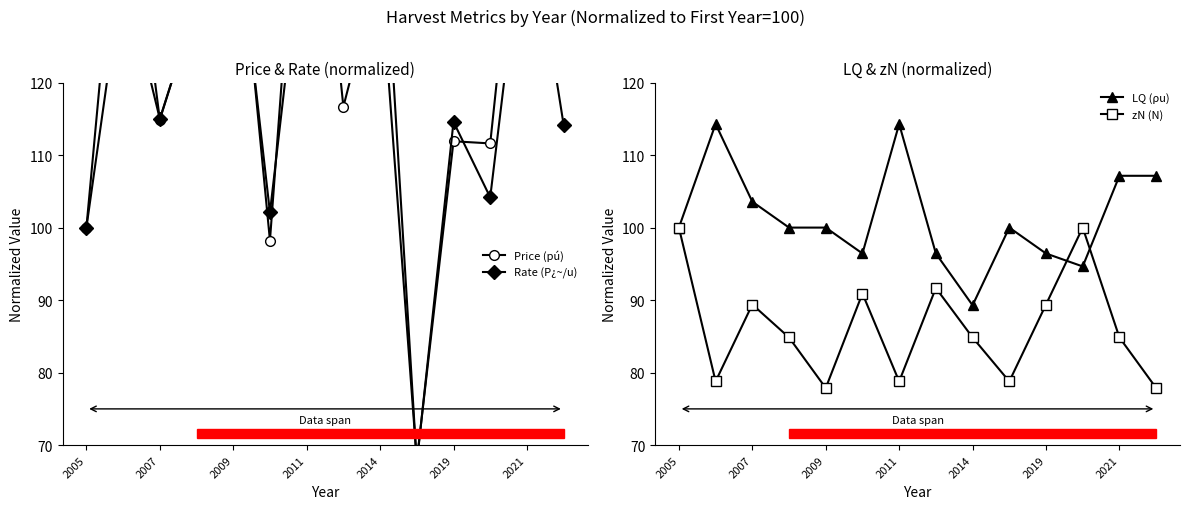

True or false: LQ (ρu) has more than 2 points higher than both neighbors.

True